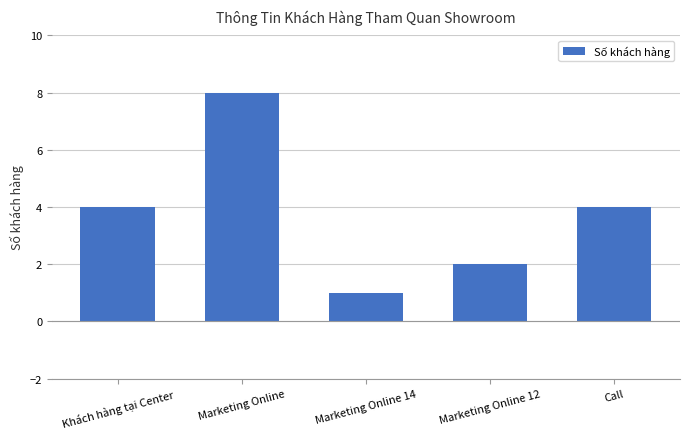

Reading right to left, what are all the values shown in this chart?

Call=4	Marketing Online 12=2	Marketing Online 14=1	Marketing Online=8	Khách hàng tại Center=4